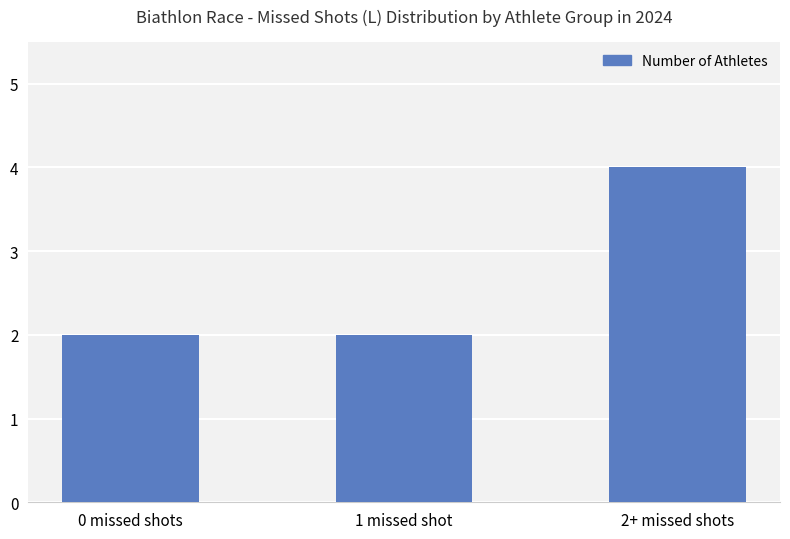

What is the sum of all values?

8